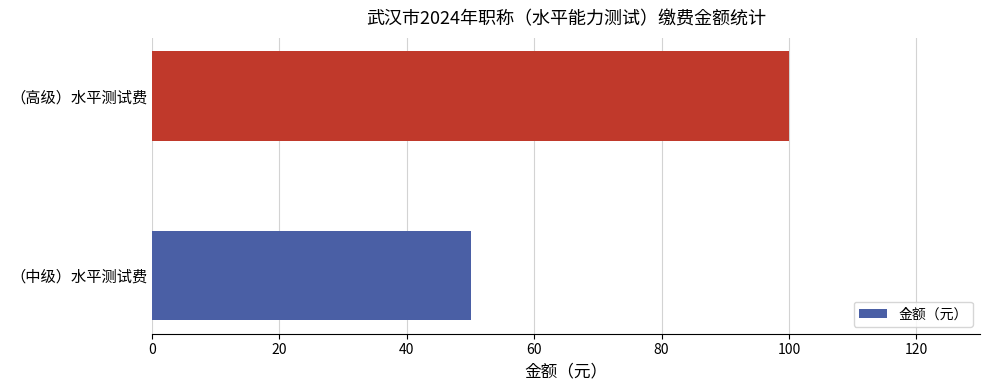

The value at （高级）水平测试费 is 33. True or false?

False